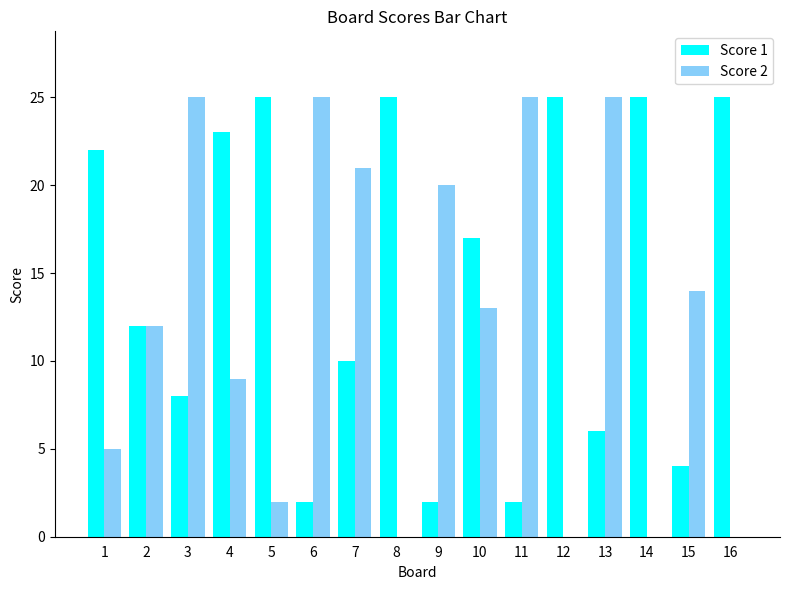

Between 6 and 15, which series saw the biggest shift?

Score 2